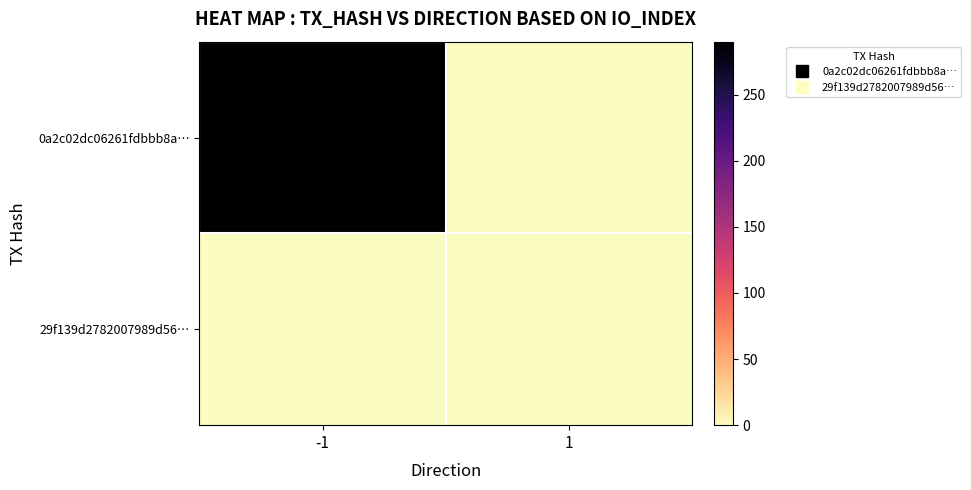

What is the greatest value displayed?

290